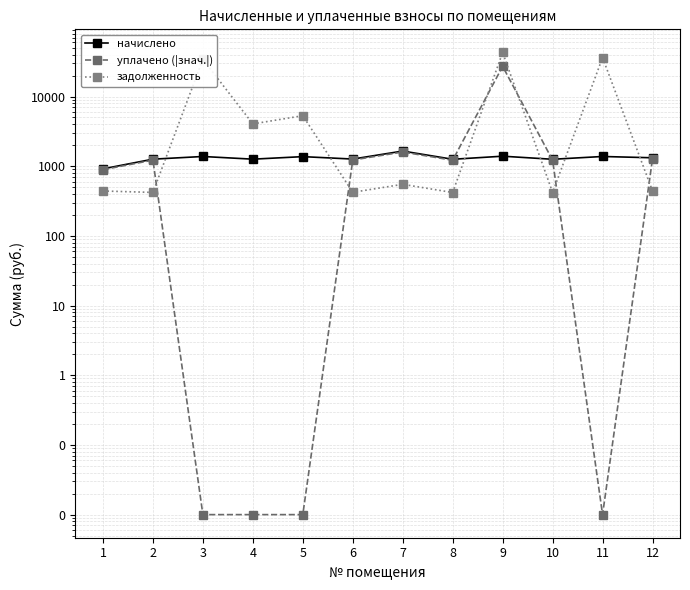

How many distinct data groups are displayed?

3